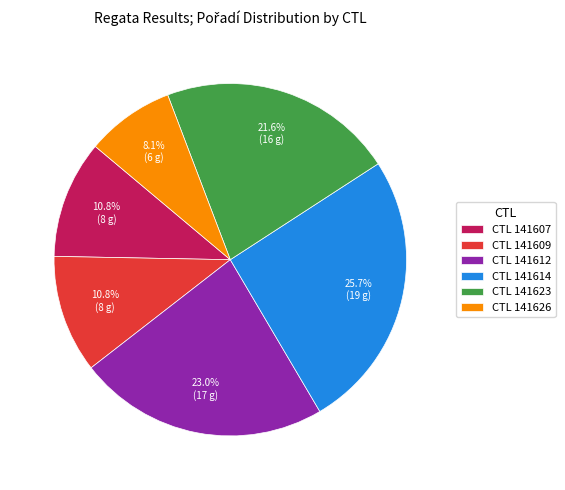

How many slices are in this pie chart?

6